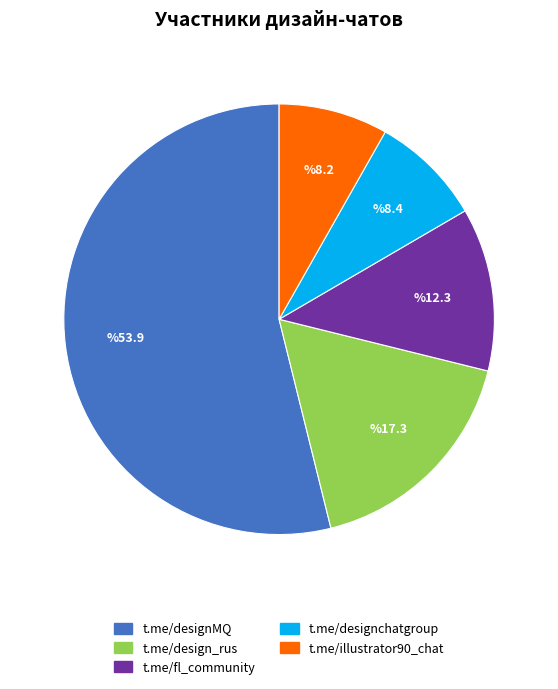

Which category has the biggest portion of the pie?

t.me/designMQ